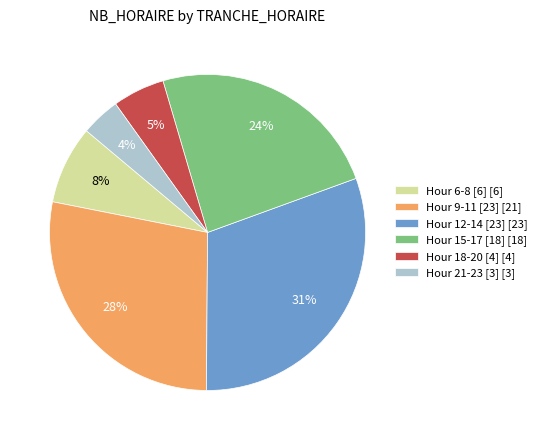

How many segments does this pie chart have?

6